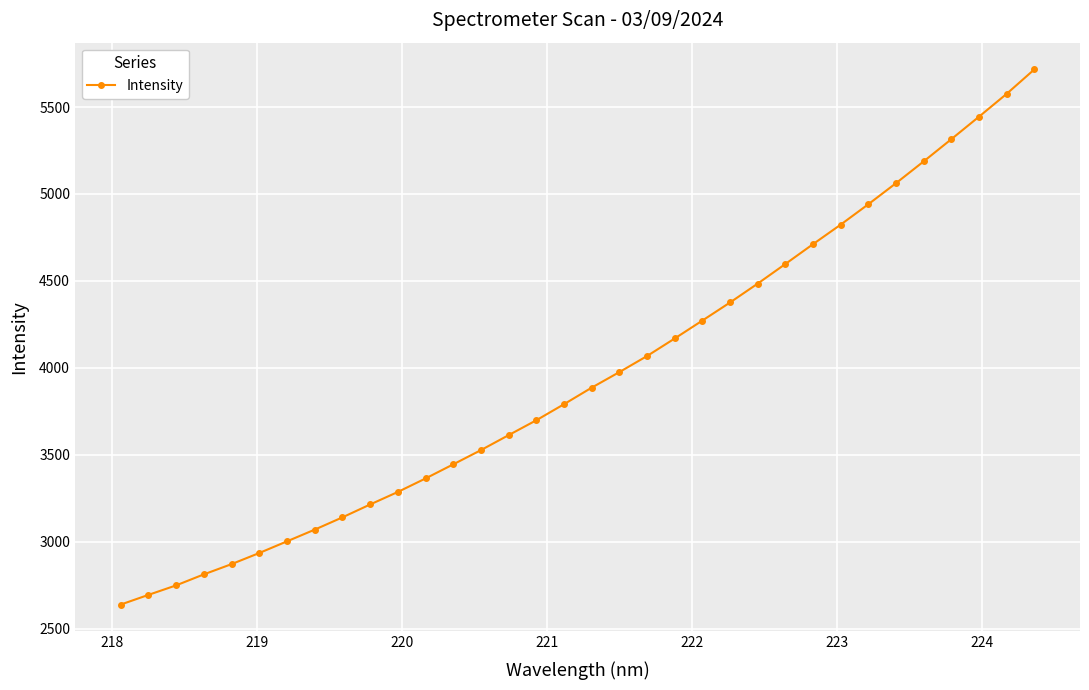

Reading right to left, extract all data points from this chart.

5716.7	5576.3	5444.9	5315.5	5187.7	5062.5	4941.2	4823.9	4711.5	4597.4	4484.5	4375.9	4271.8	4168.7	4067.6	3975.2	3885.6	3790.4	3698.1	3612.4	3526.3	3444.4	3363.2	3285.5	3213.5	3139.4	3068.8	3001.5	2934.4	2870.5	2811.5	2748.1	2693.4	2637.7